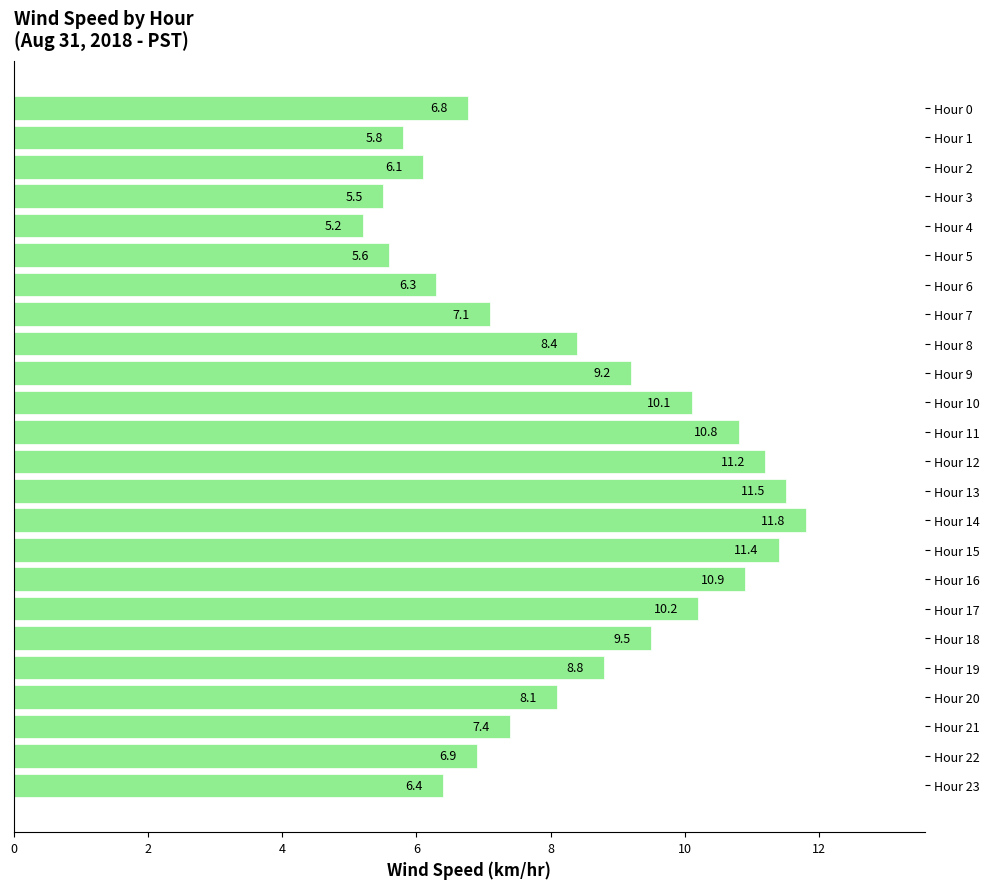

What is the difference between the maximum and second lowest values?

6.3